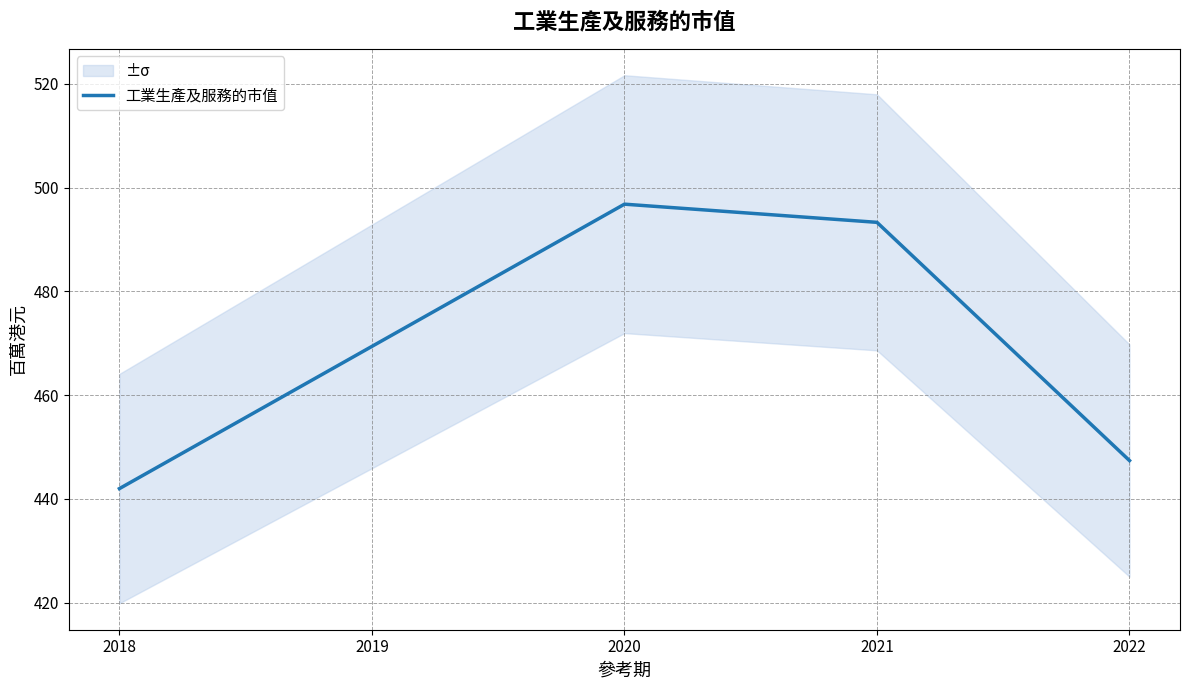

At which label does the data first exceed 469?

2019